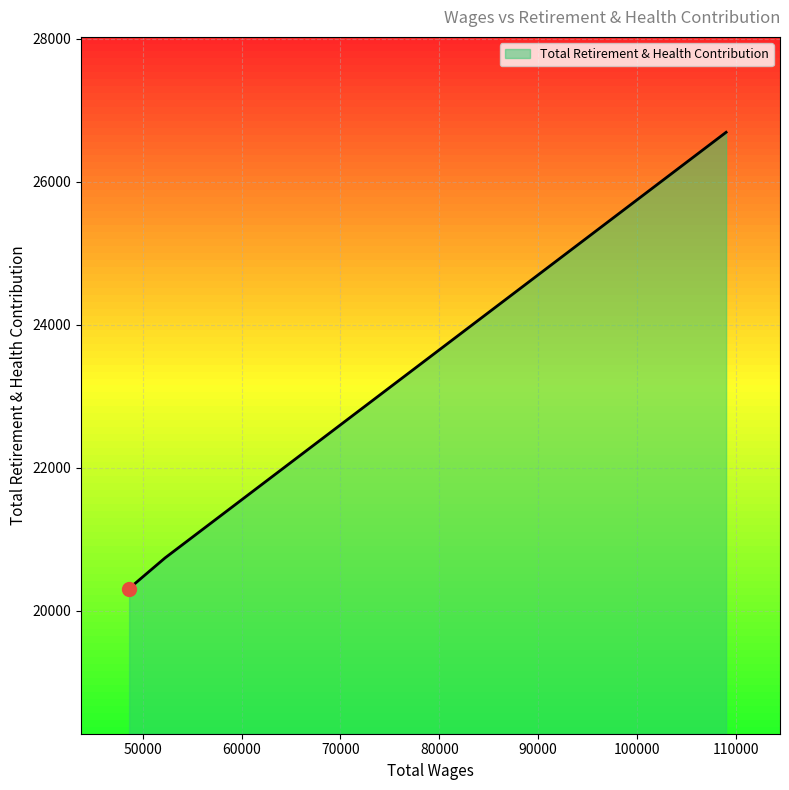

What is the smallest value displayed?

20308